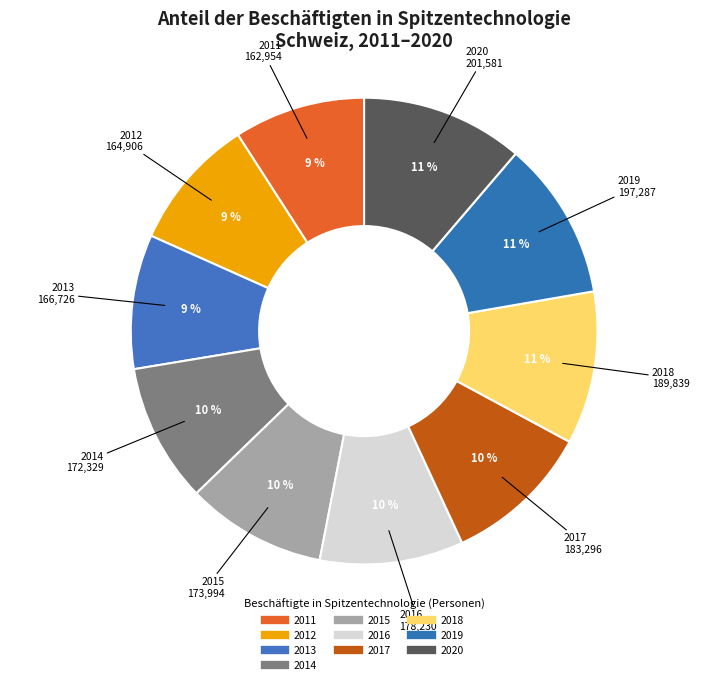

How many slices are in this pie chart?

10